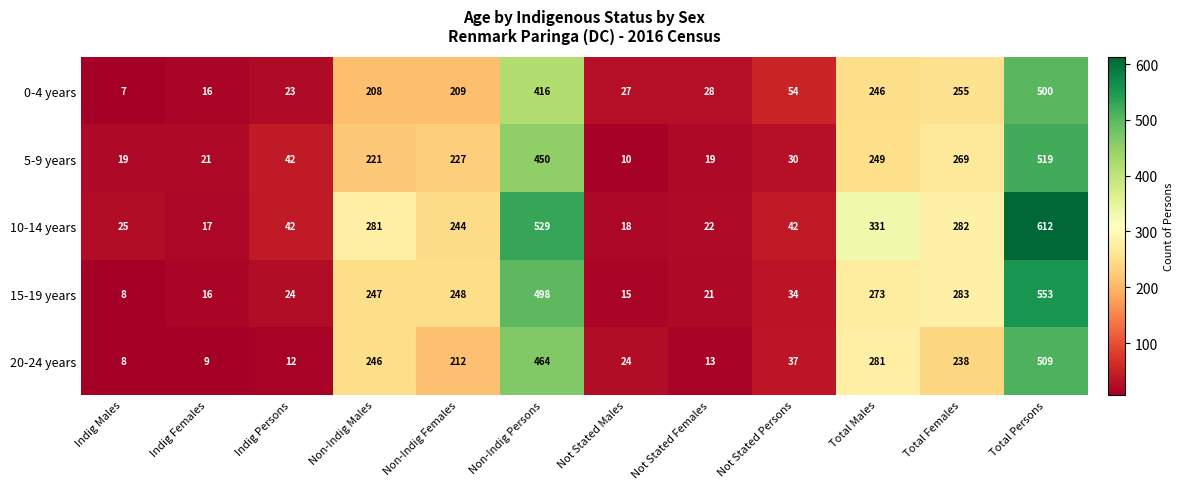

How many categories are shown in the chart?

12